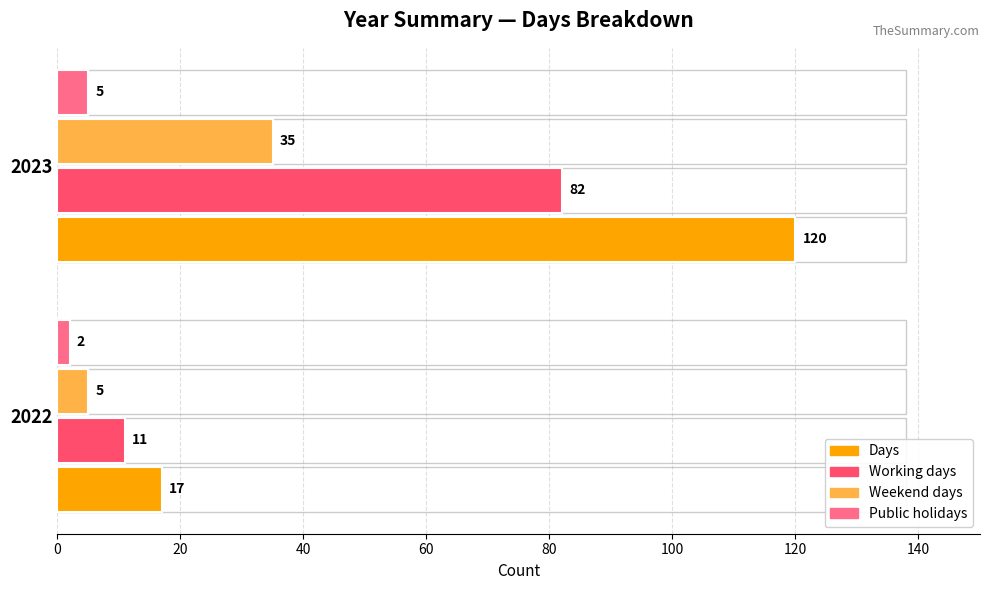

What is the minimum value shown in the chart?

2